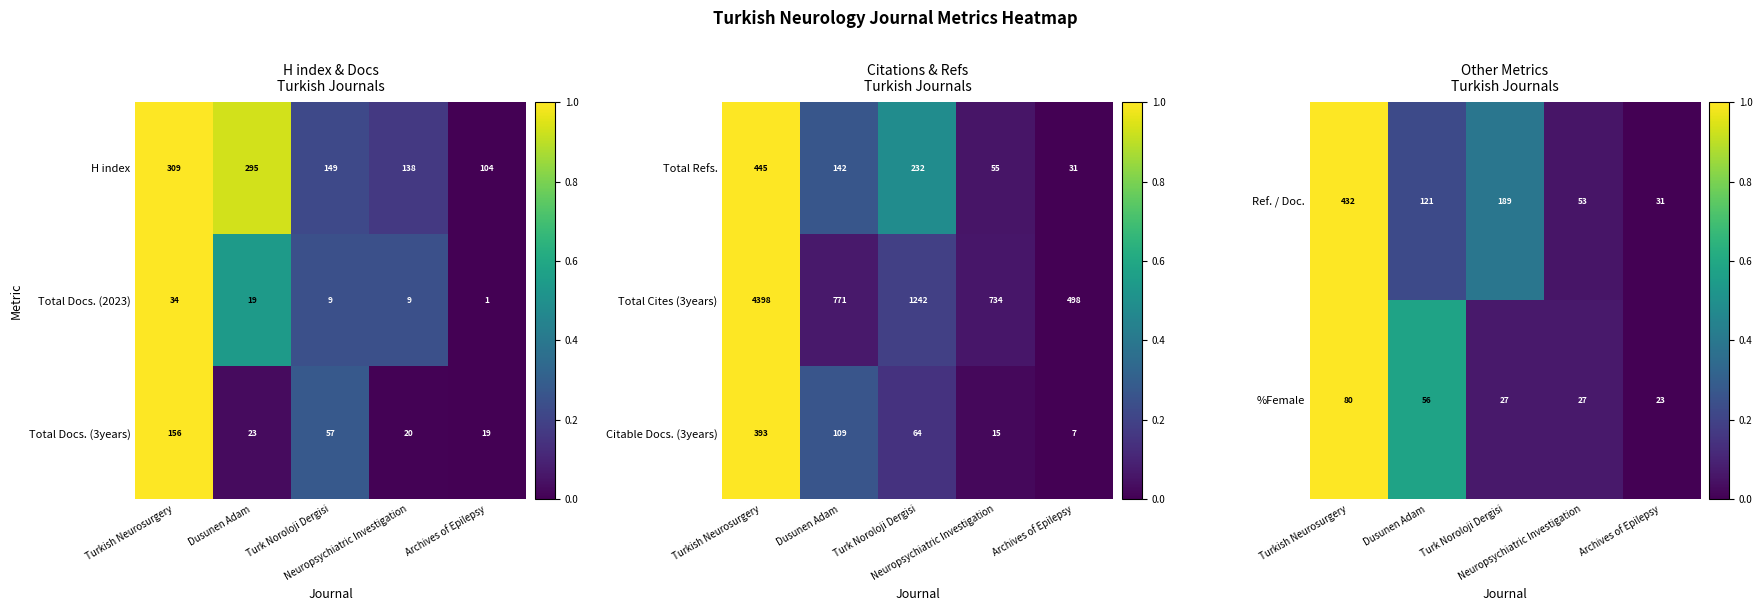

What is the average value of the Citable Docs. (3years) series?

118